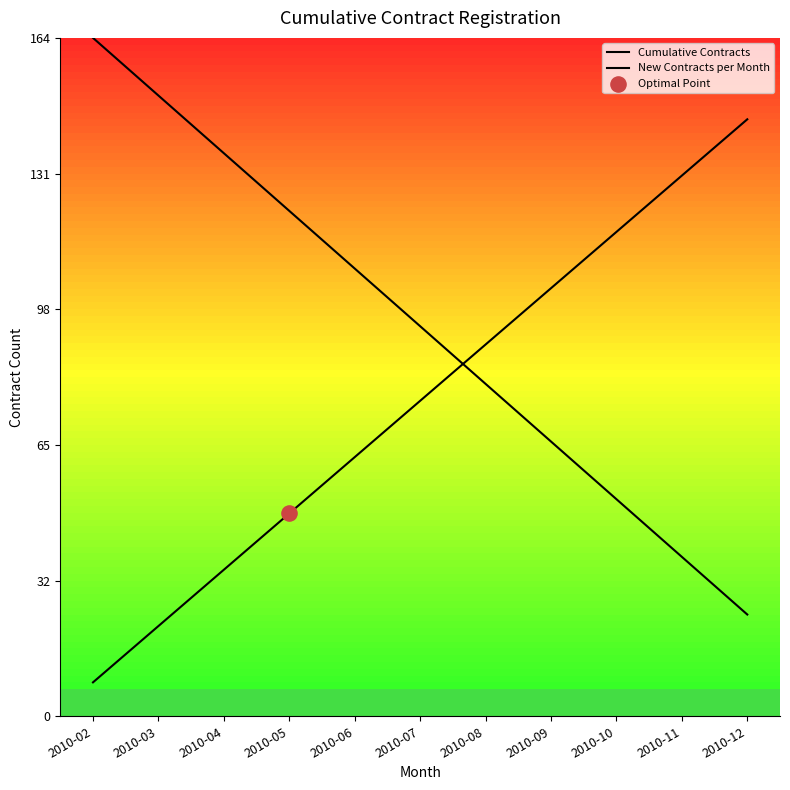

Which series reaches the minimum Y coordinate?

New Contracts per Month